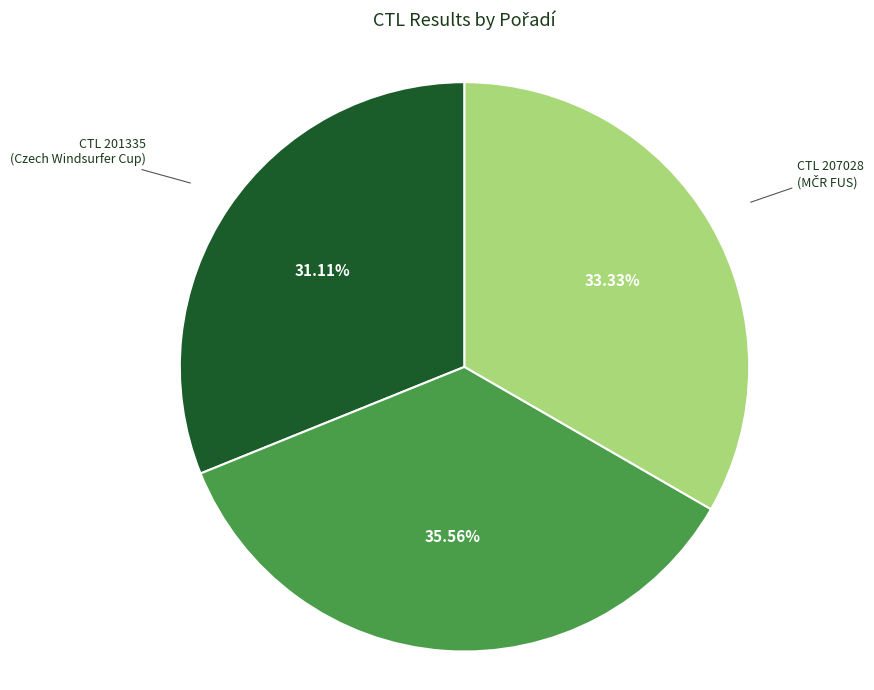

Count the number of slices in the pie.

3